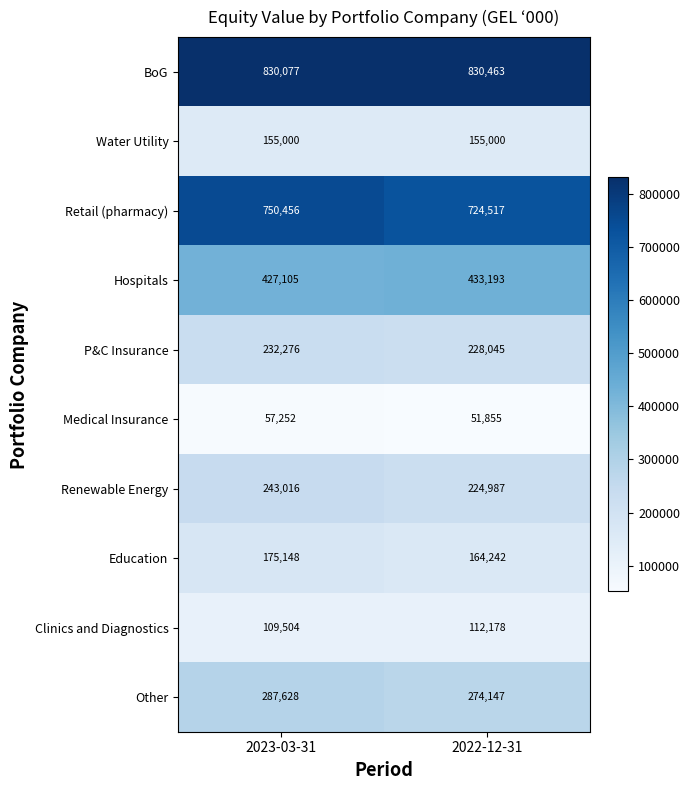

What is the sum of all Clinics and Diagnostics values?

221682